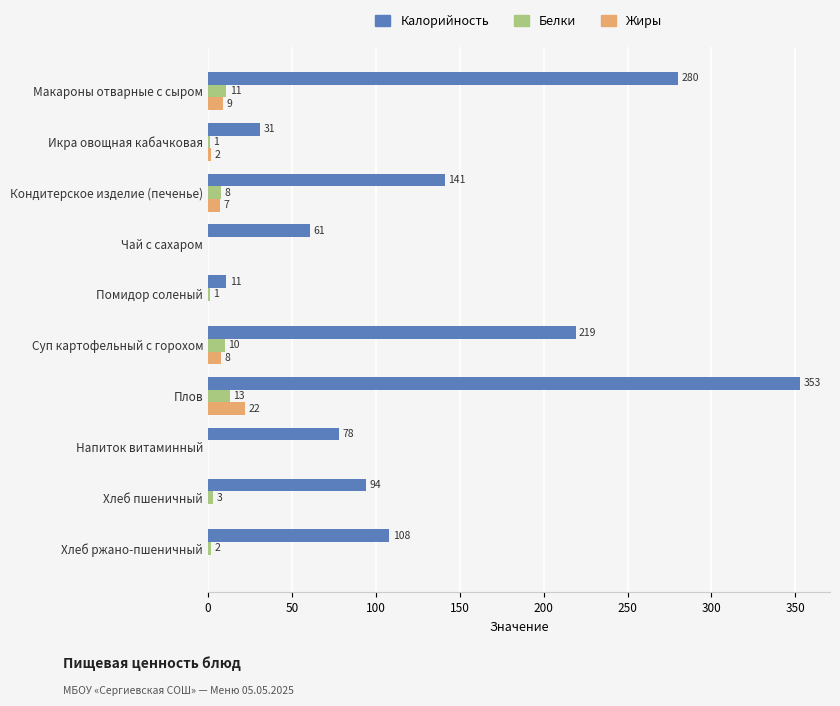

Is the value of Жиры at Кондитерское изделие (печенье) greater than the value of Калорийность at Икра овощная кабачковая?

No